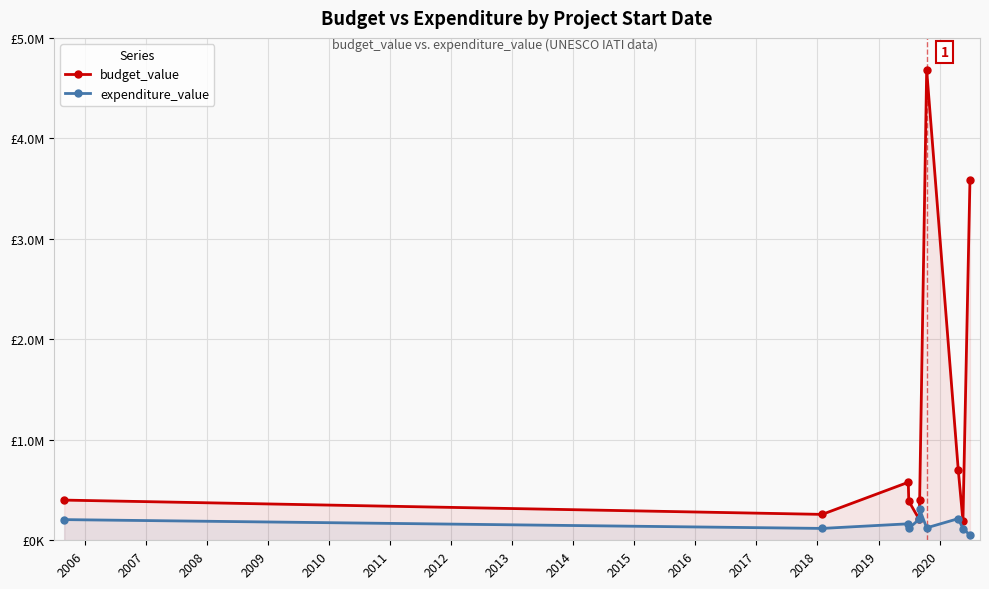

Which series has the largest range (max minus min)?

budget_value